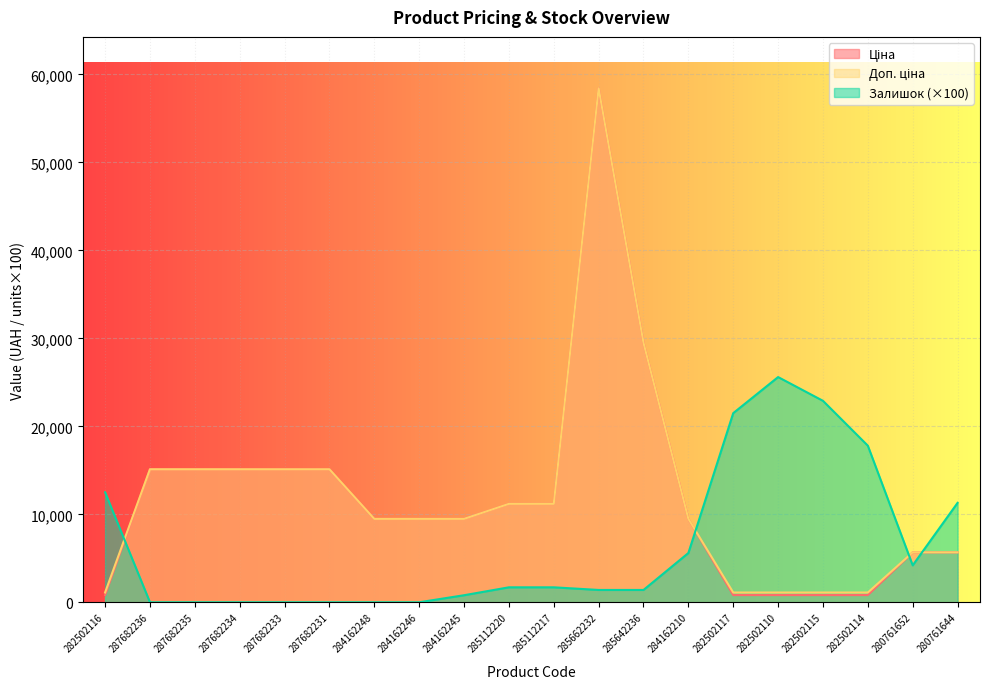

How many values in Залишок are above zero?

13